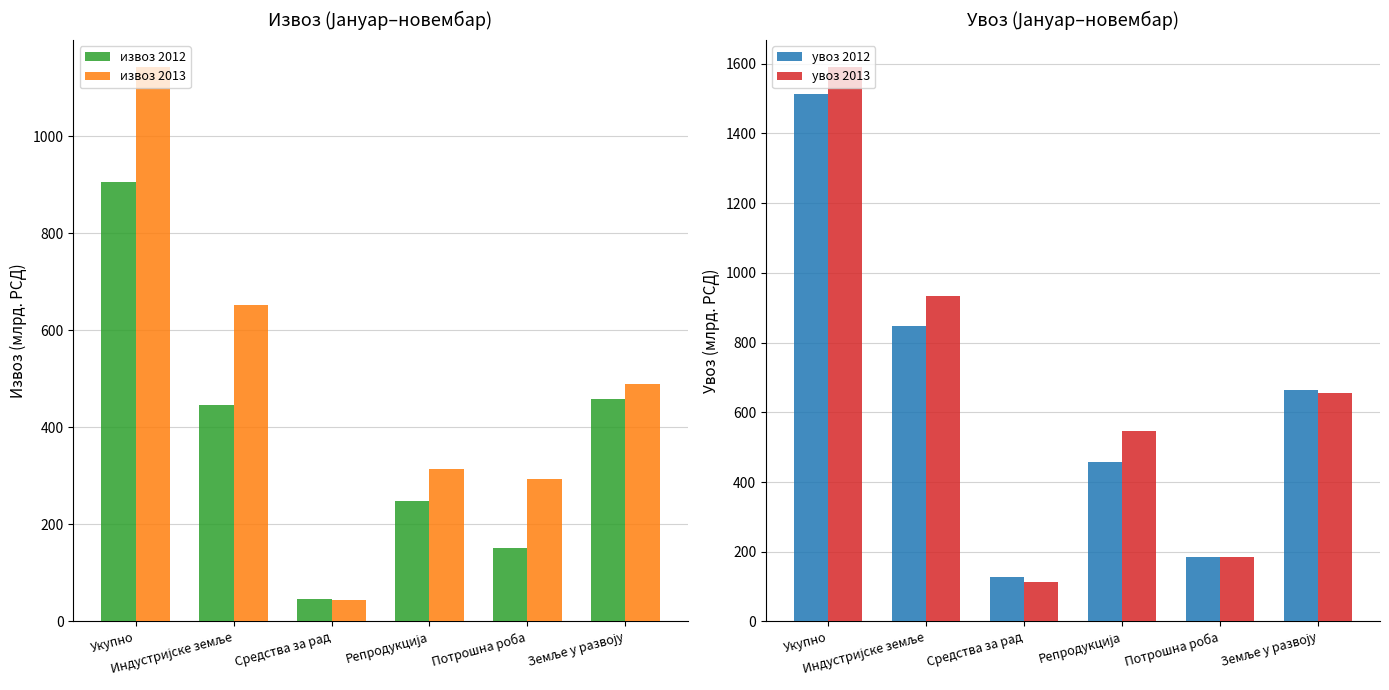

Reading left to right, what are all the values shown in this chart?

извоз 2012: Укупно=905.7	Индустријске земље=446.6	Средства за рад=46.4	Репродукција=248.6	Потрошна роба=151.6	Земље у развоју=459.1
извоз 2013: Укупно=1141.9	Индустријске земље=652.6	Средства за рад=45.0	Репродукција=314.0	Потрошна роба=293.5	Земље у развоју=489.2
увоз 2012: Укупно=1512.1	Индустријске земље=847.3	Средства за рад=127.7	Репродукција=456.1	Потрошна роба=184.6	Земље у развоју=664.7
увоз 2013: Укупно=1589.1	Индустријске земље=932.5	Средства за рад=112.6	Репродукција=546.7	Потрошна роба=184.5	Земље у развоју=656.6